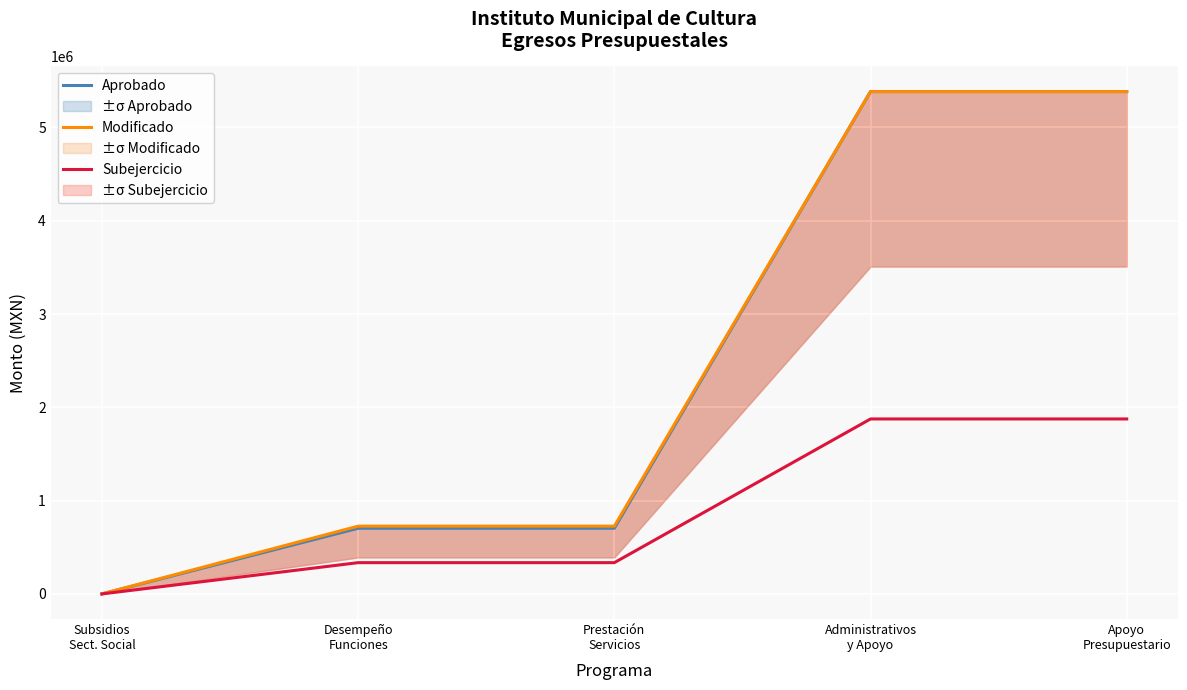

What is the sum of the Aprobado values at Desempeño
Funciones and Subsidios
Sect. Social?

703746.1